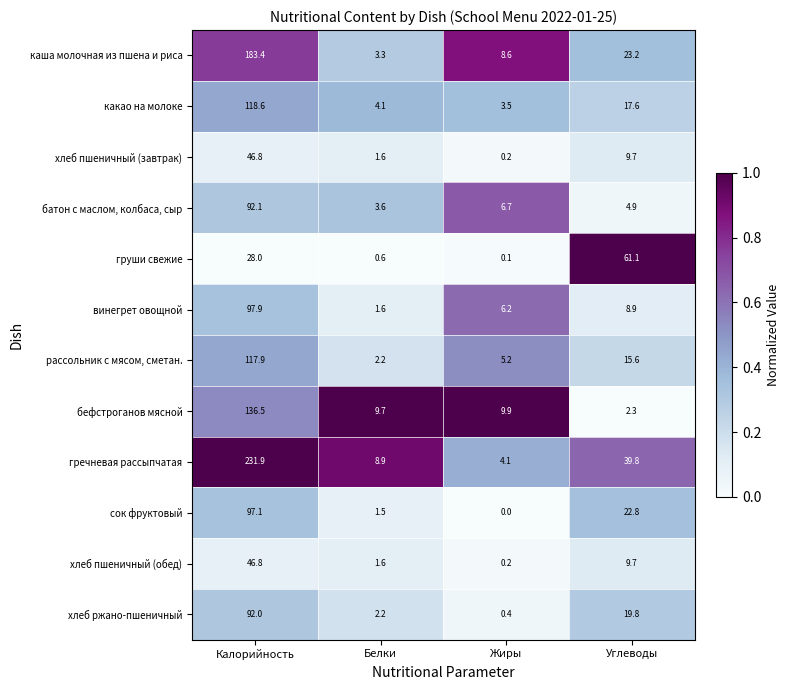

The винегрет овощной series shows 22.5 at Калорийность. True or false?

False